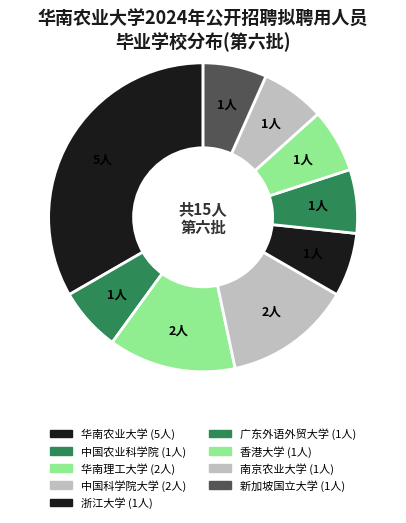

Does 南京农业大学 account for over 50% of the chart?

No